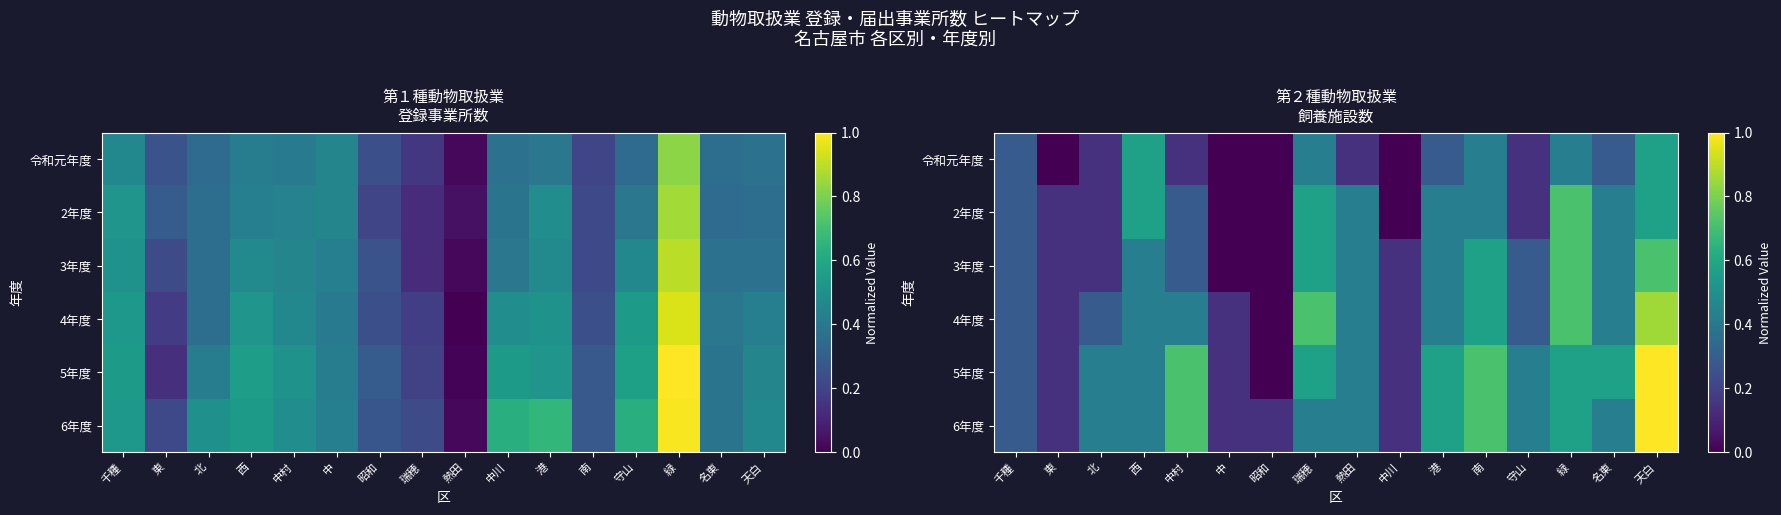

Count the number of categories in the chart.

16